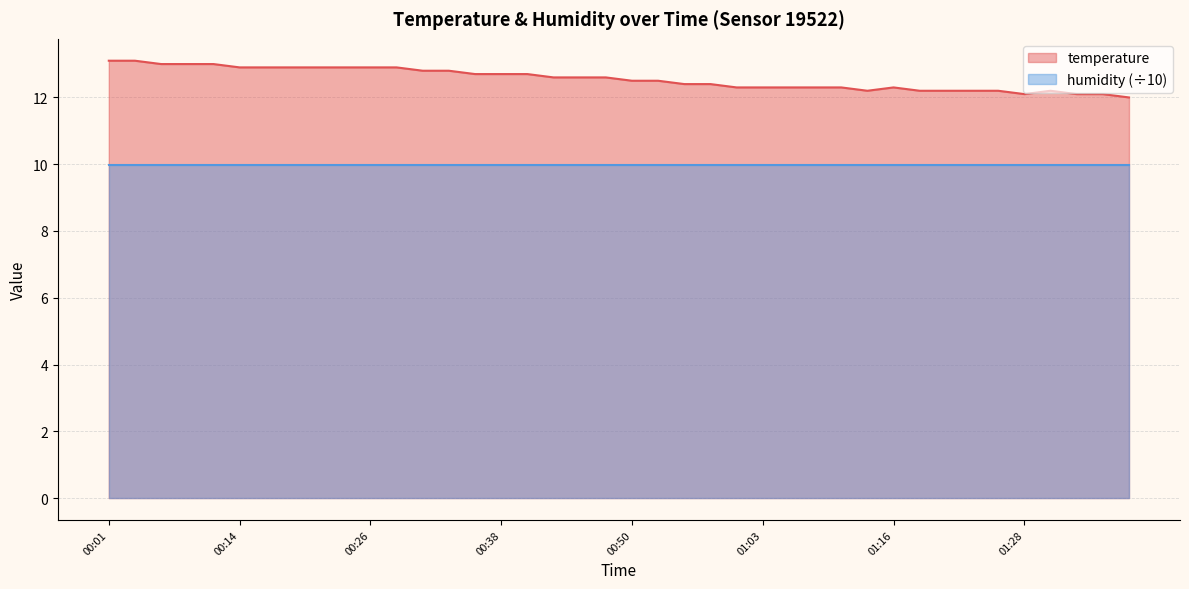

What is the label of the 28th point from the left?

01:08